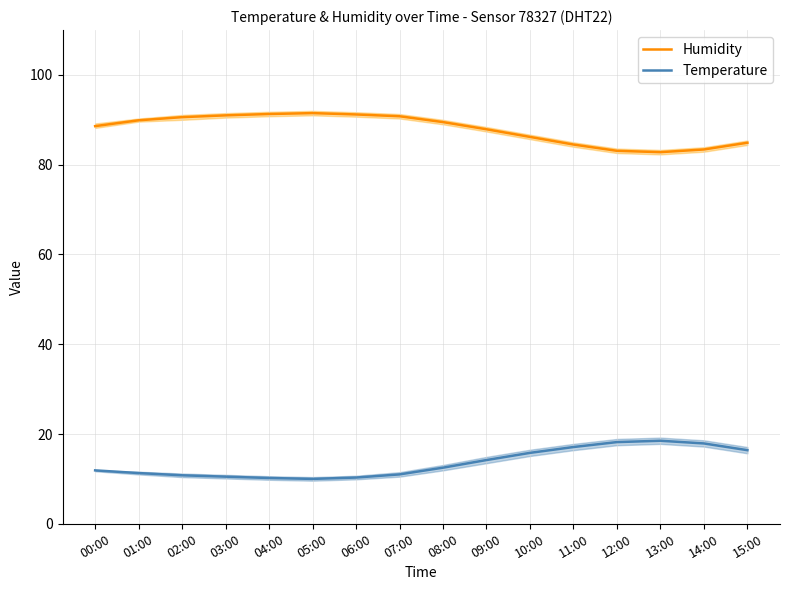

True or false: Temperature has more than 2 points higher than both neighbors.

False